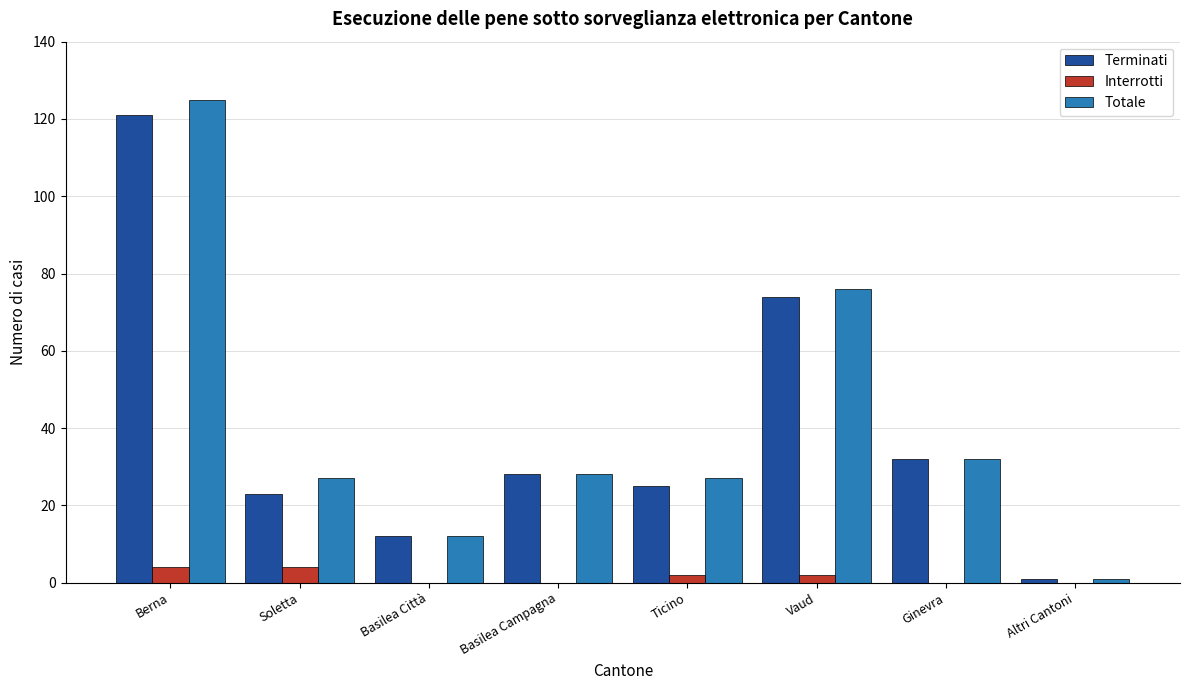

Reading left to right, list all the values displayed in this chart.

Terminati: Berna=121	Soletta=23	Basilea Città=12	Basilea Campagna=28	Ticino=25	Vaud=74	Ginevra=32	Altri Cantoni=1
Interrotti: Berna=4	Soletta=4	Basilea Città=0	Basilea Campagna=0	Ticino=2	Vaud=2	Ginevra=0	Altri Cantoni=0
Totale: Berna=125	Soletta=27	Basilea Città=12	Basilea Campagna=28	Ticino=27	Vaud=76	Ginevra=32	Altri Cantoni=1